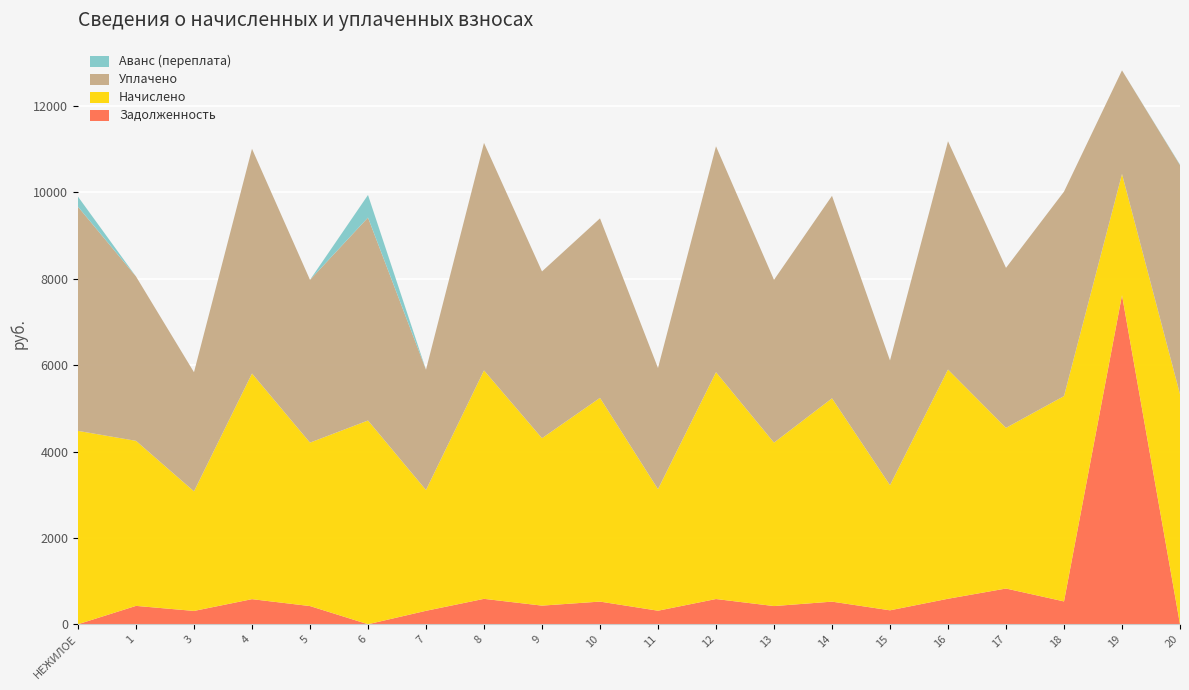

Reading left to right, extract all data points from this chart.

Задолженность: НЕЖИЛОЕ=0.0	1=424.8	3=307.8	4=580.7	5=420.7	6=0.0	7=310.9	8=587.9	9=430.9	10=524.3	11=312.9	12=583.8	13=420.7	14=523.3	15=322.2	16=590.0	17=827.0	18=528.4	19=7621.1	20=0.0
Начислено: НЕЖИЛОЕ=4478.5	1=3822.8	3=2770.2	4=5226.5	5=3785.9	6=4718.6	7=2797.9	8=5291.1	9=3878.3	10=4718.6	11=2816.4	12=5254.1	13=3785.9	14=4709.3	15=2899.4	16=5309.6	17=3721.3	18=4755.5	19=2807.1	20=5328.0
Уплачено: НЕЖИЛОЕ=5190.8	1=3806.7	3=2758.5	4=5204.4	5=3769.9	6=4700.0	7=2786.1	8=5268.8	9=3861.9	10=4157.4	11=2804.5	12=5231.9	13=3769.9	14=4689.4	15=2887.2	16=5287.1	17=3705.6	18=4735.4	19=2400.0	20=5305.5
Аванс (переплата): НЕЖИЛОЕ=233.6	1=0.0	3=0.0	4=0.0	5=0.0	6=523.0	7=0.0	8=0.0	9=0.0	10=0.0	11=0.0	12=0.0	13=0.0	14=0.0	15=0.0	16=0.0	17=0.0	18=0.0	19=0.0	20=11.3